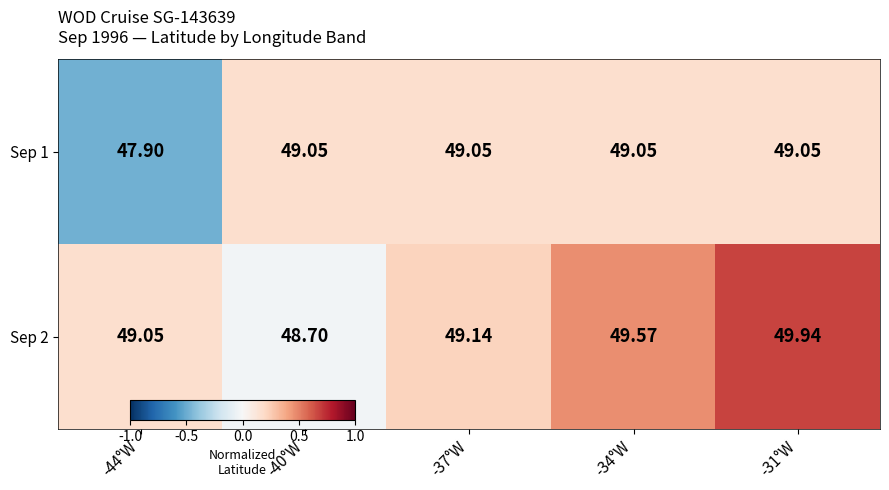

Is the value of Sep 1 at -40°W greater than the value of Sep 2 at -34°W?

No